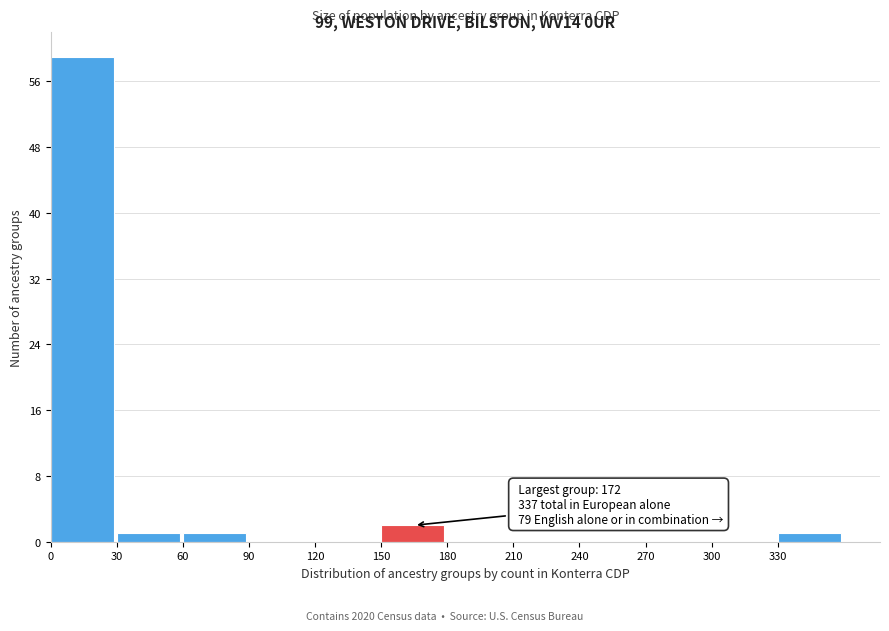

Over which range of the x-axis is the bar tallest?

0 to 30